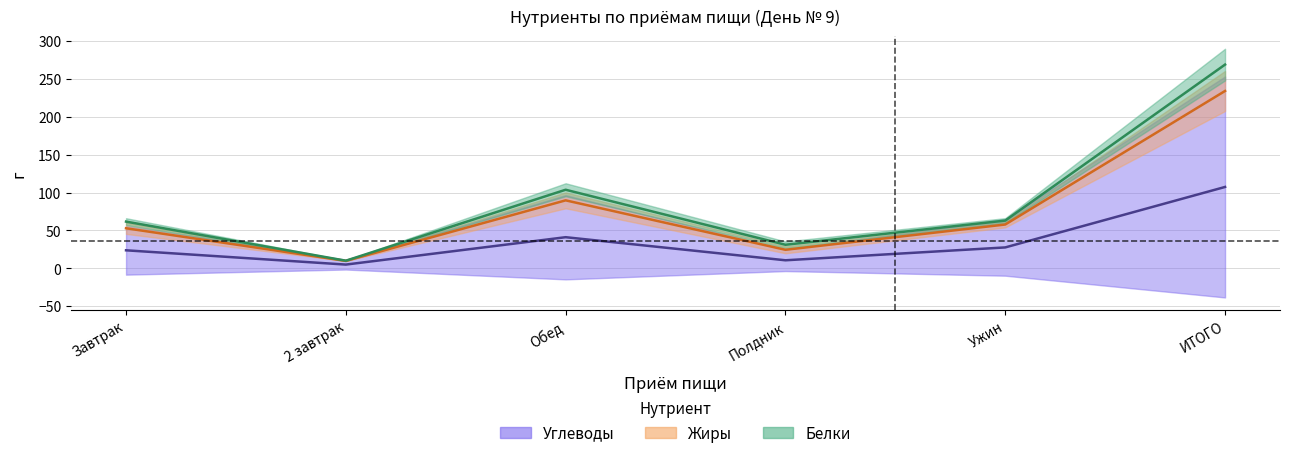

Between Завтрак and 2 завтрак, which series saw the biggest shift?

Жиры